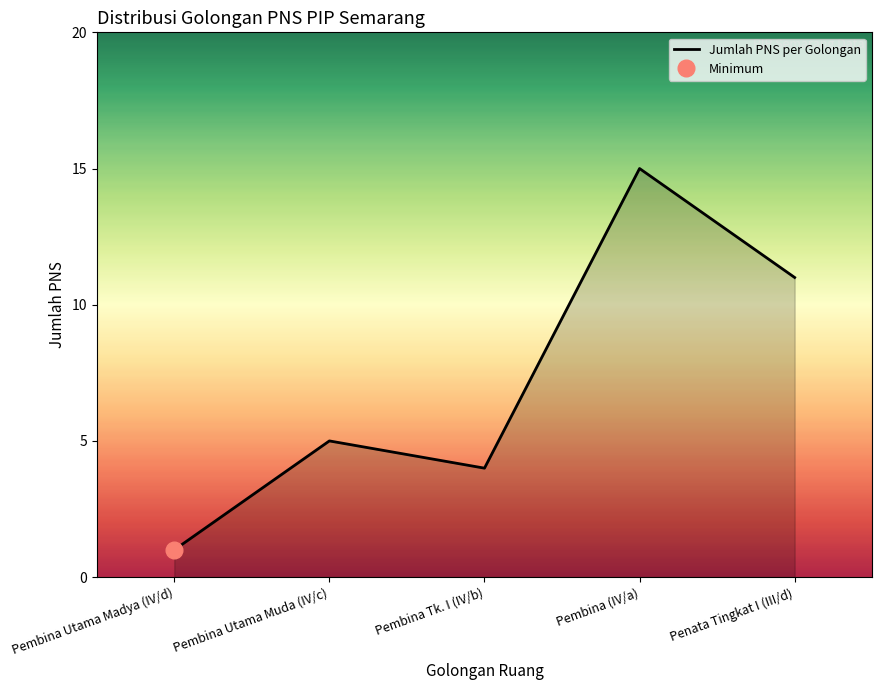

How many interior local peaks (higher than both neighbors) does the data have?

2